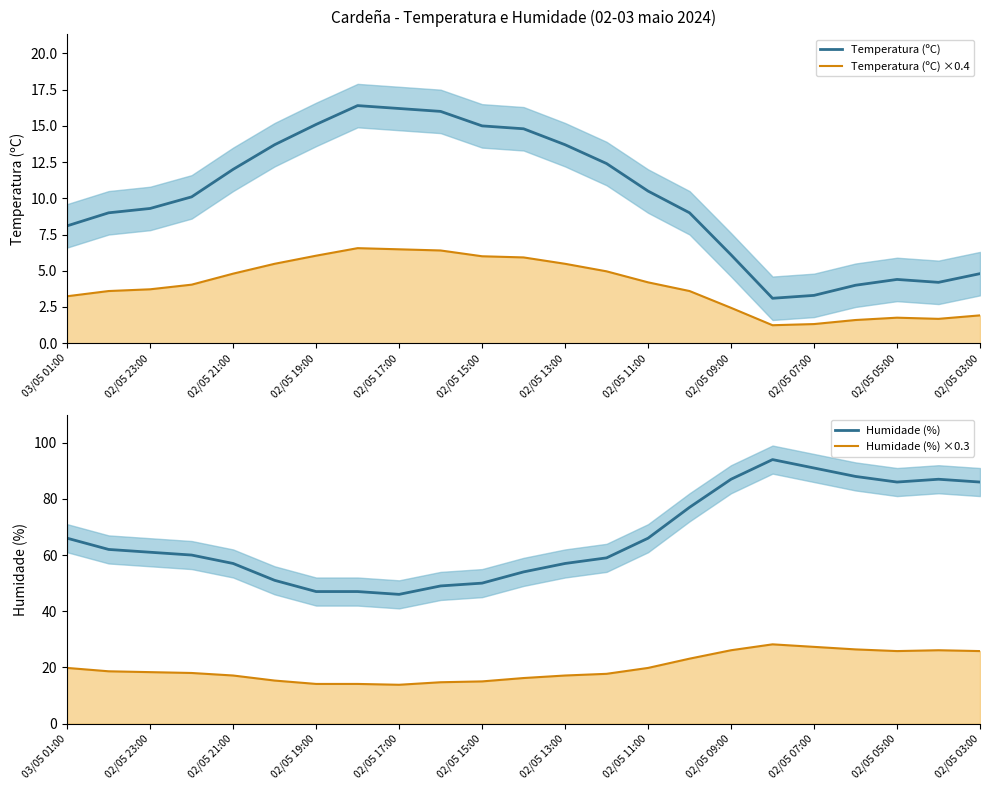

How many data points does each series have?

23